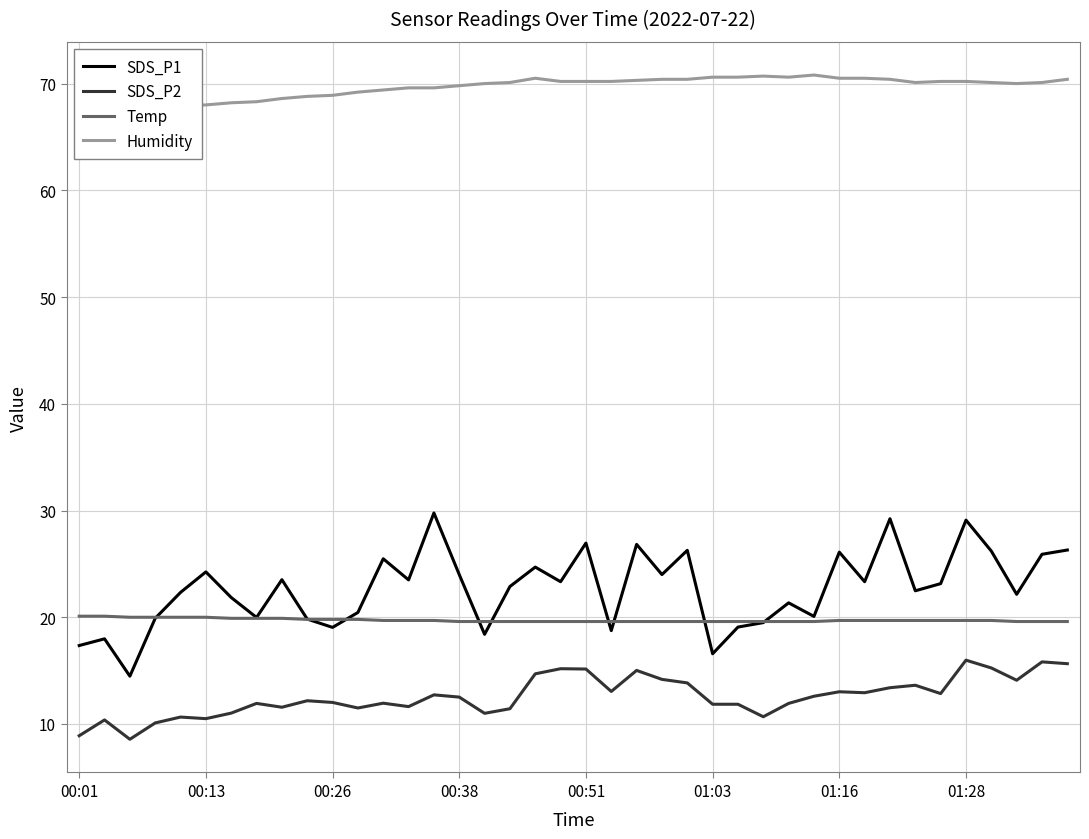

What is the difference between the SDS_P2 values at 00:13 and 00:01?

1.6